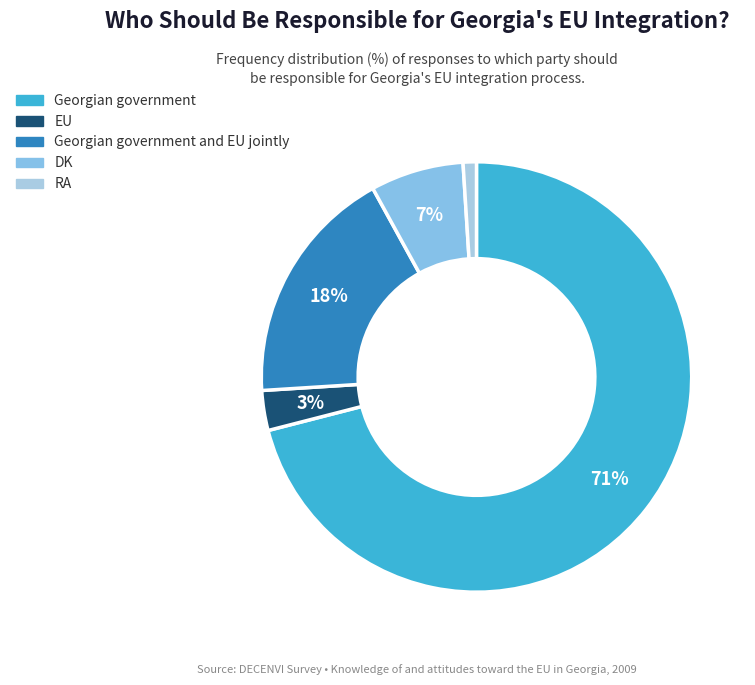

What is the total percentage of DK and EU?

10.0%